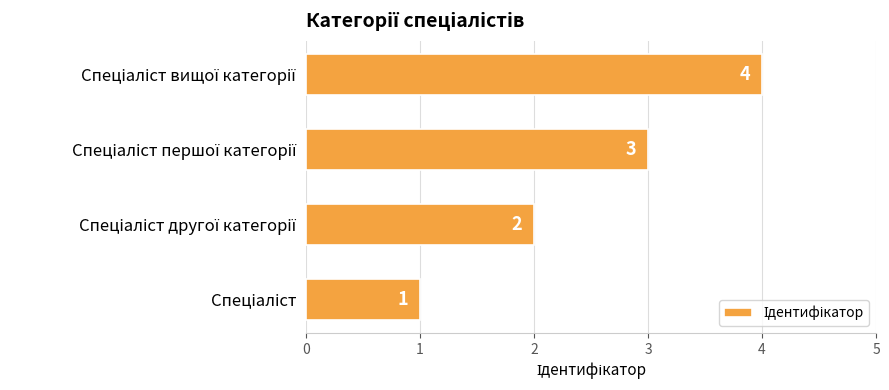

Count the values in the range 2 to 4.

3